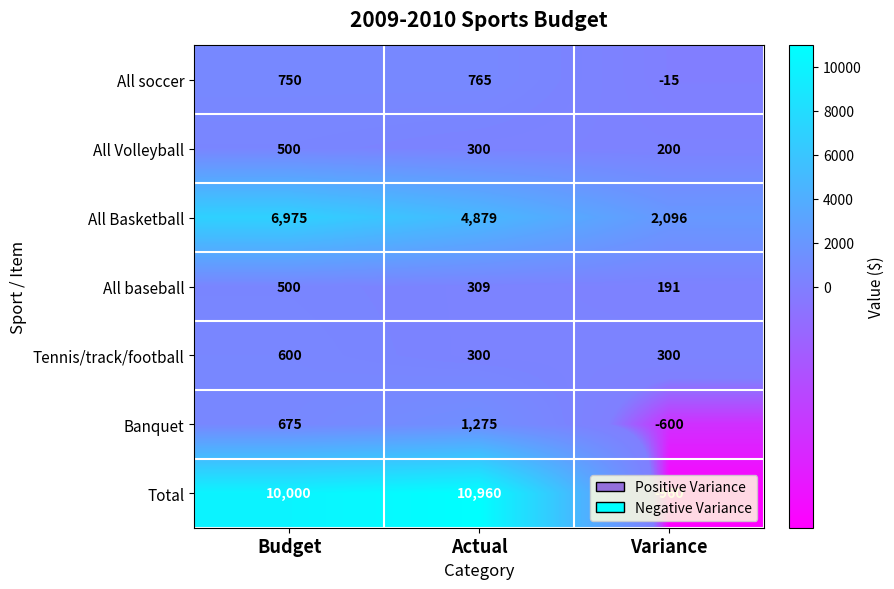

How many values in Total are below zero?

1